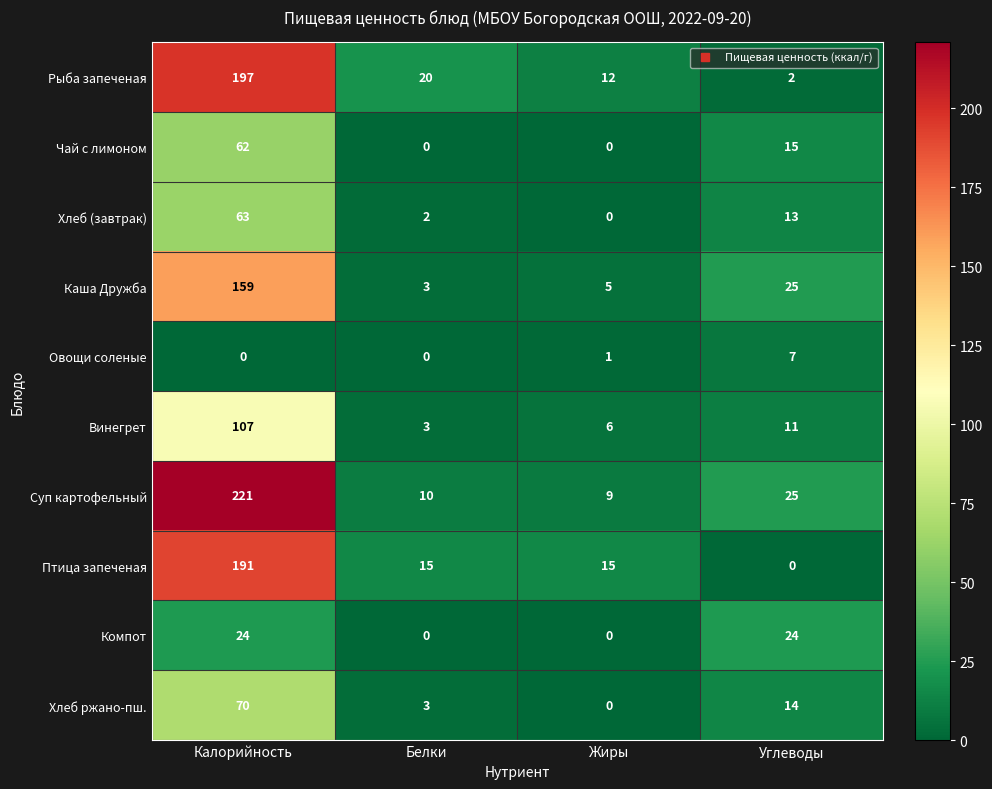

Count the number of categories in the chart.

4